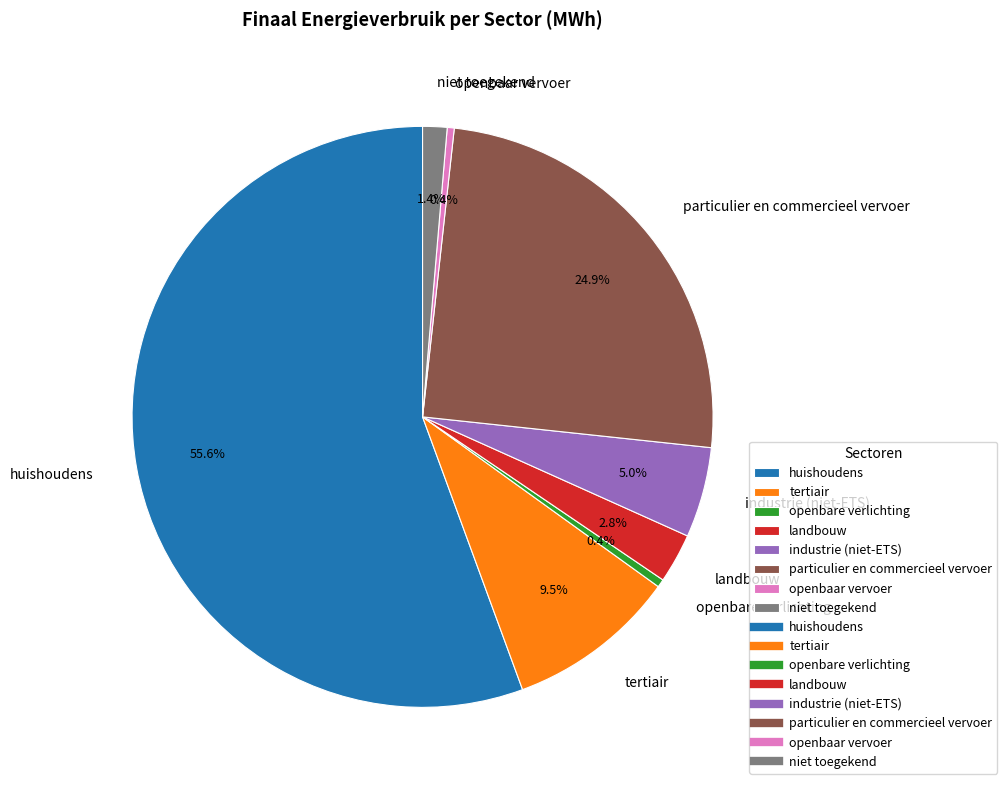

Is huishoudens the majority of the pie?

Yes